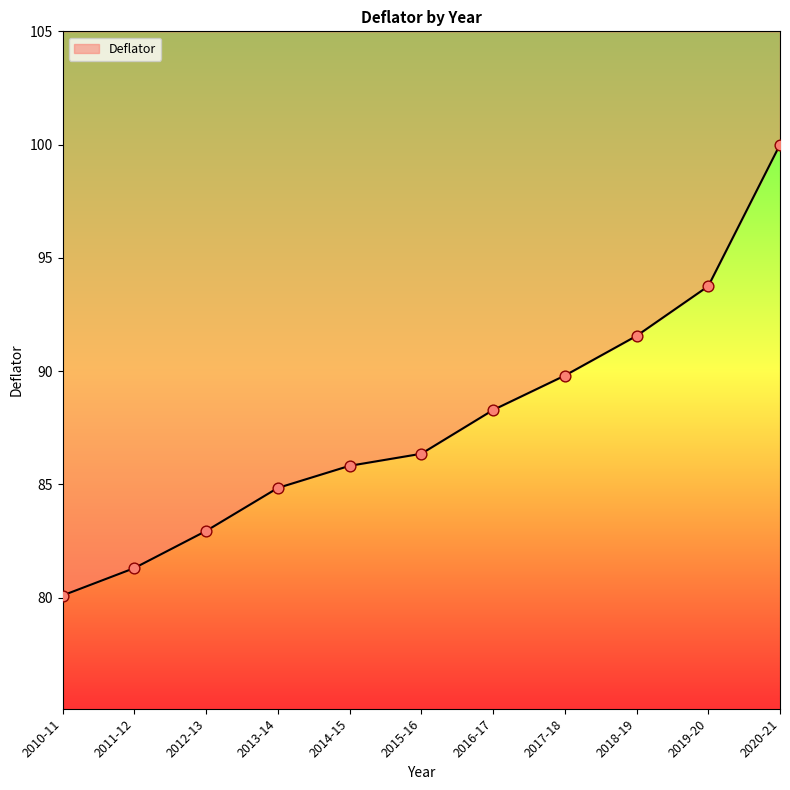

What is the change in value from 2013-14 to 2016-17?

+3.4